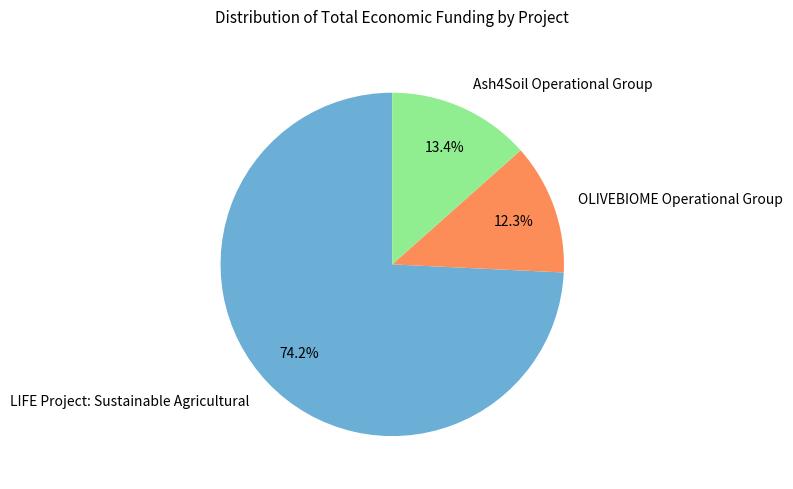

To the nearest percent, what is the difference between the largest and smallest slice percentages?

62%